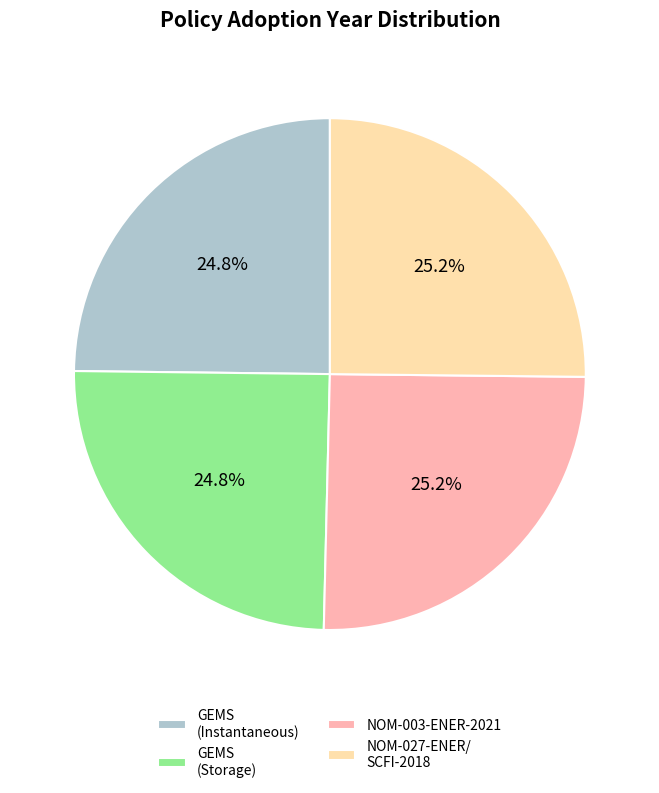

What is the ratio of the value at NOM-027-ENER/ SCFI-2018 to the value at NOM-003-ENER-2021?

1.0